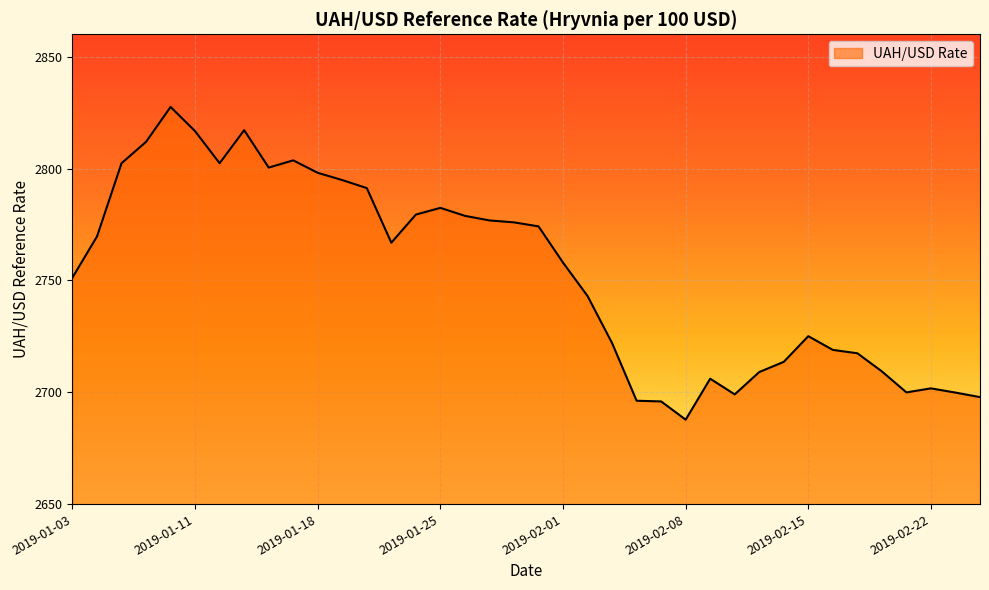

Count the number of values greater than 2766.

19